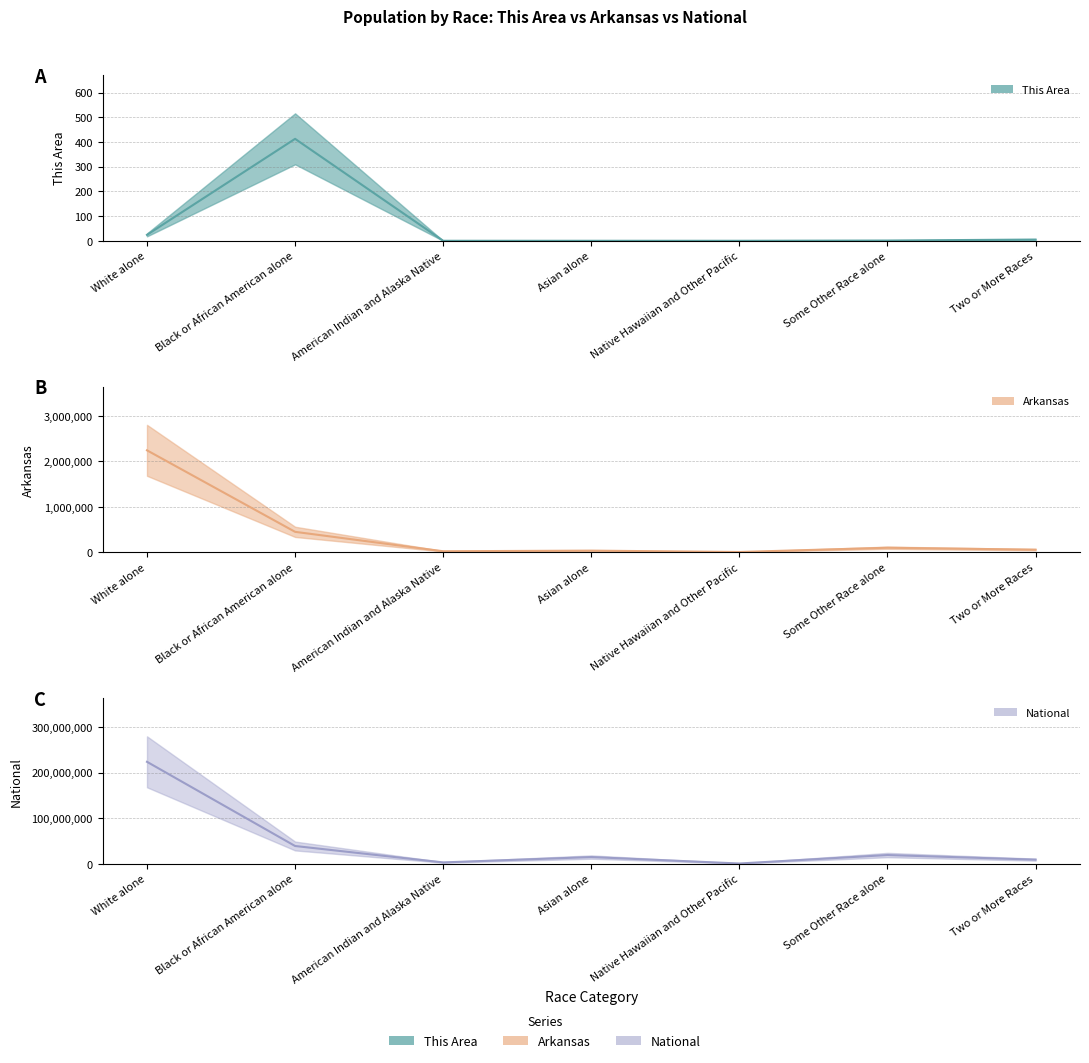

Is the value of This Area at Asian alone greater than the value of National at Two or More Races?

No